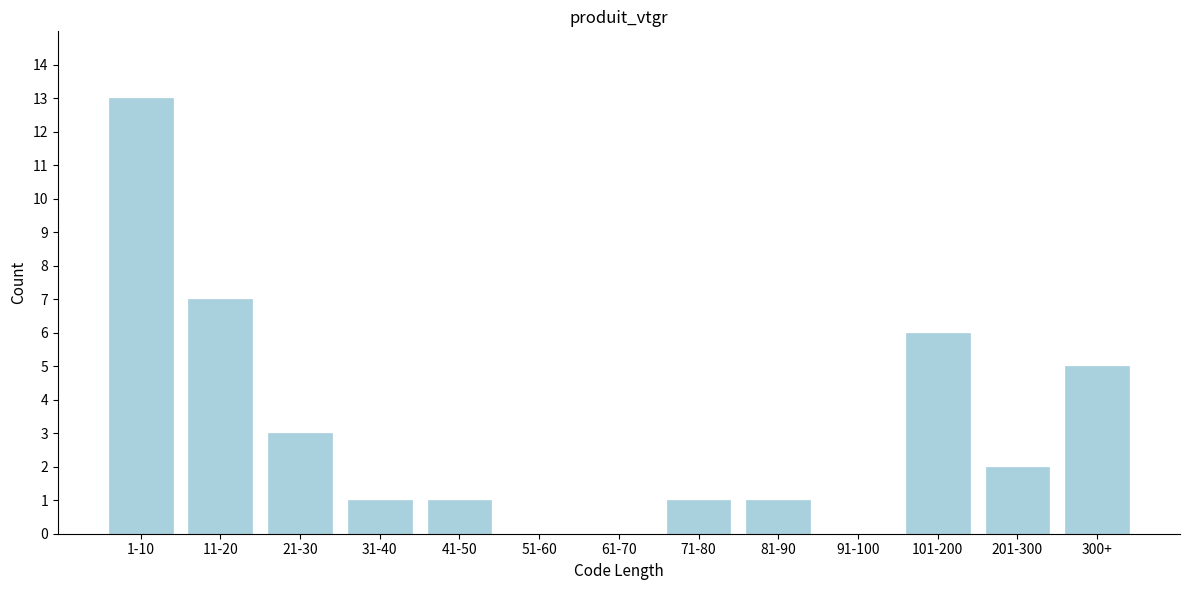

Reading left to right, list all the values displayed in this chart.

1-10=13	11-20=7	21-30=3	31-40=1	41-50=1	51-60=0	61-70=0	71-80=1	81-90=1	91-100=0	101-200=6	201-300=2	300+=5